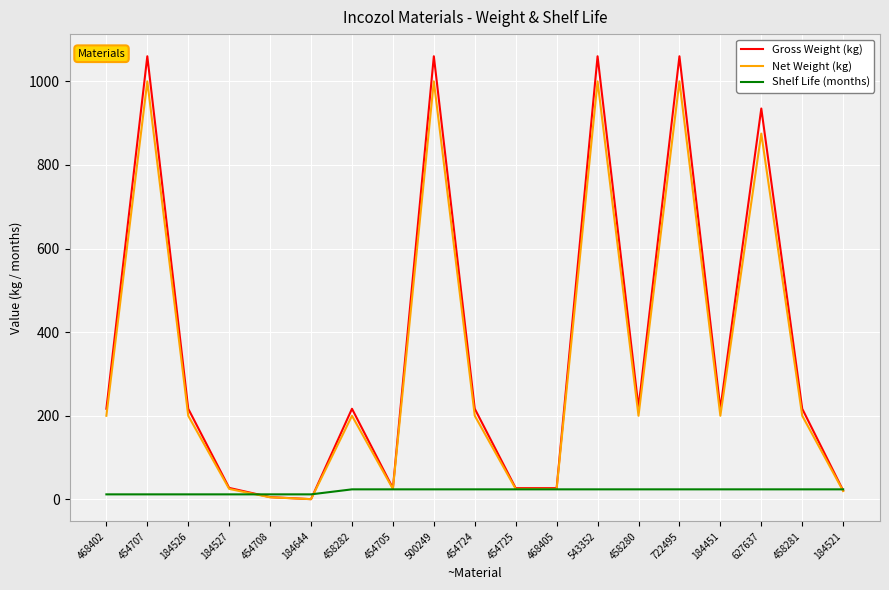

At how many categories does at least one series exceed 144?

12